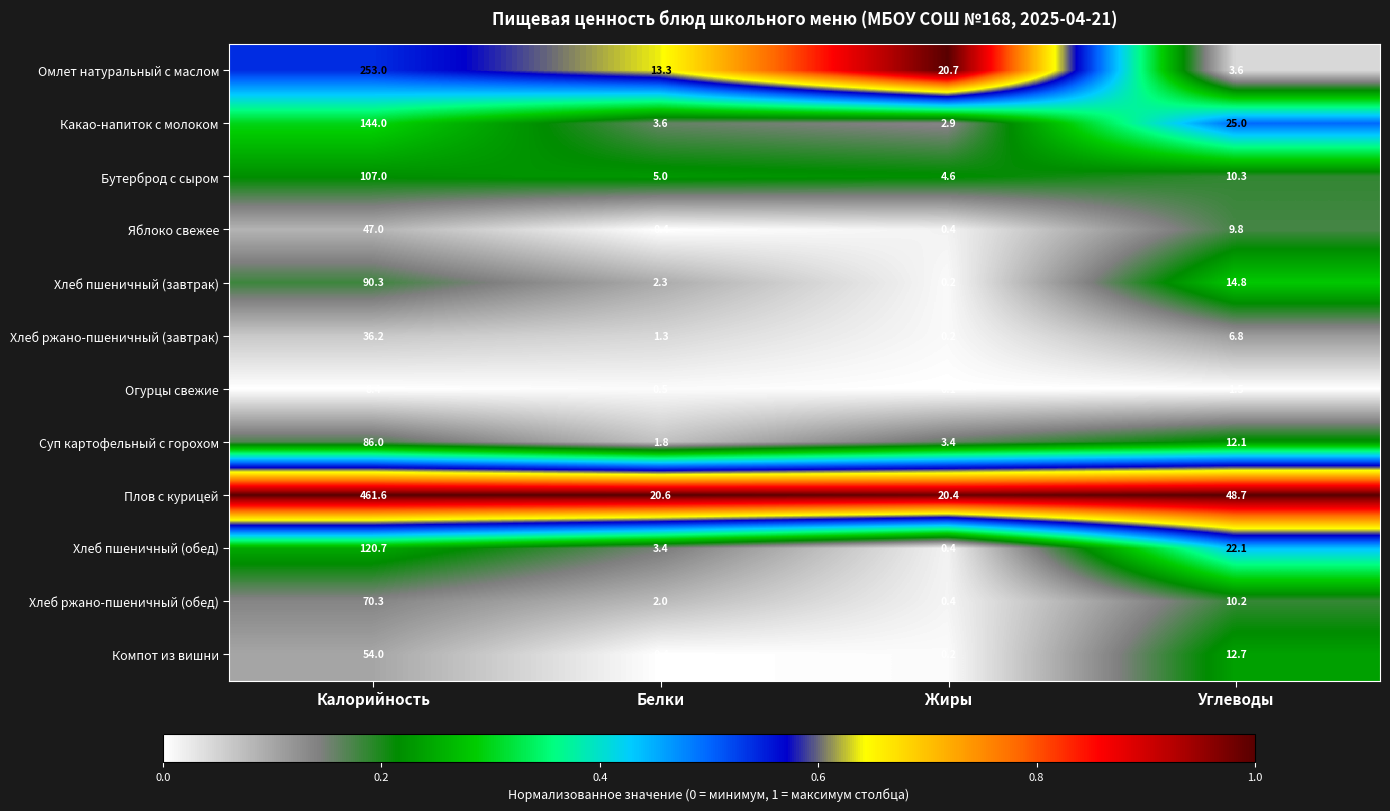

What is the difference between the Огурцы свежие values at Белки and Калорийность?

7.9